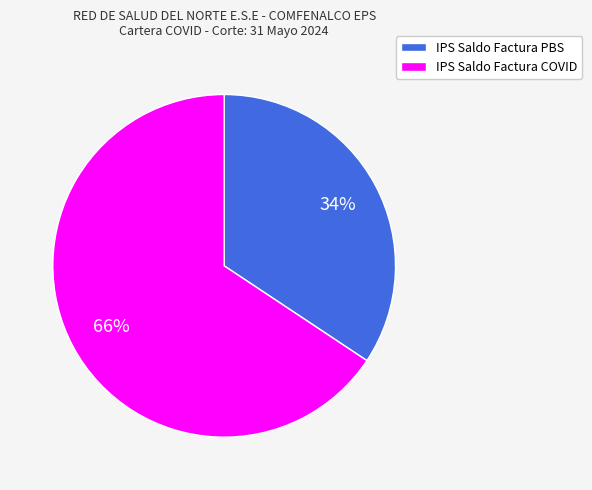

To the nearest percent, what is the average slice percentage?

50%